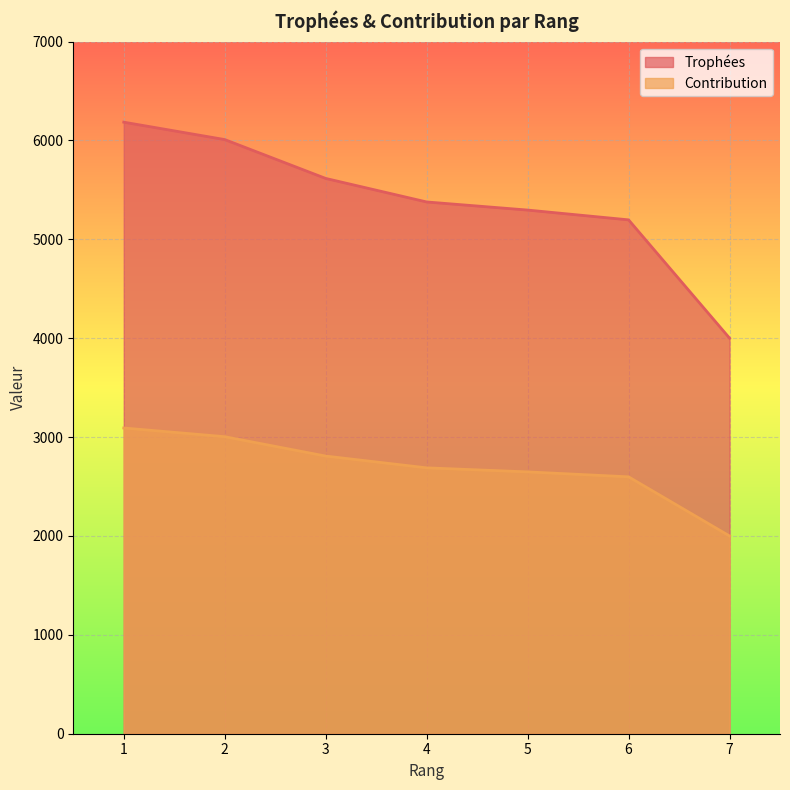

True or false: Trophées and Contribution intersect in this chart.

False